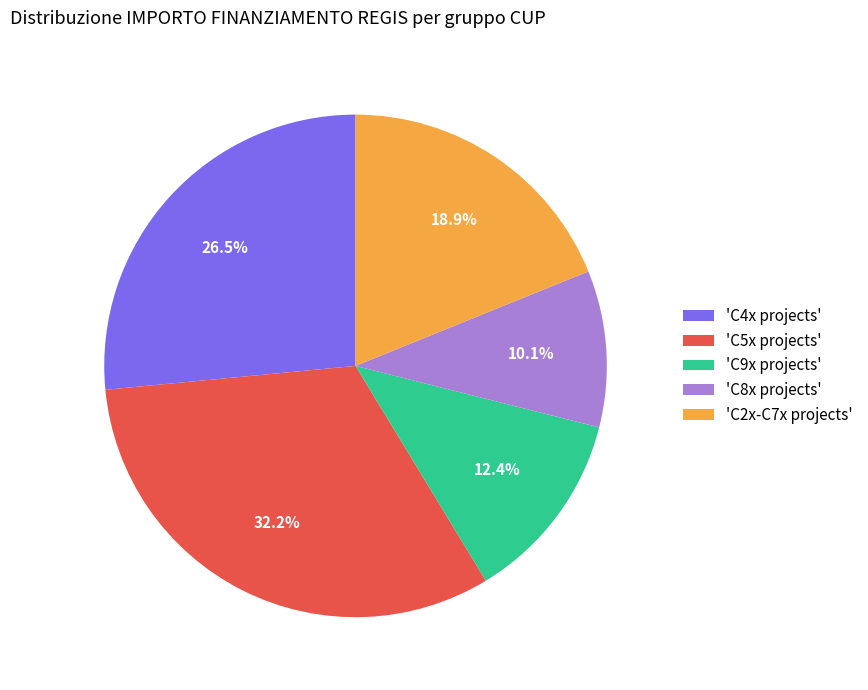

Which category has the smallest portion of the pie?

'C8x projects'